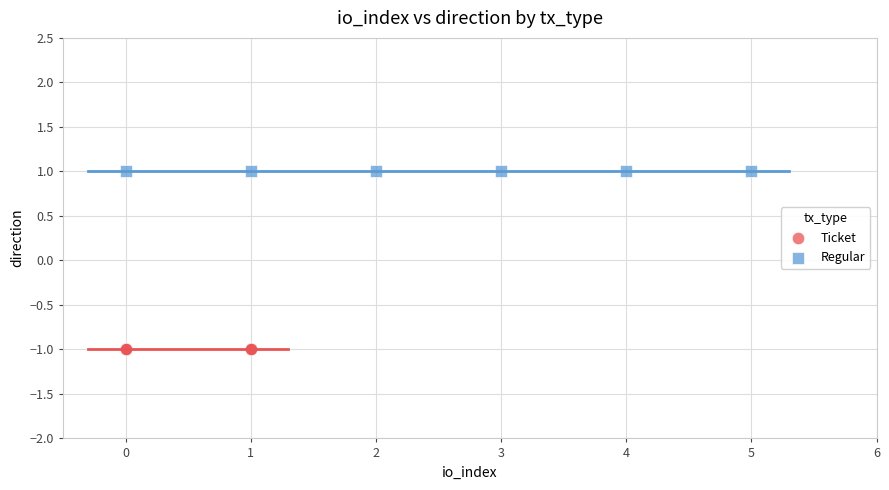

Which series contains the lowest Y value?

Ticket